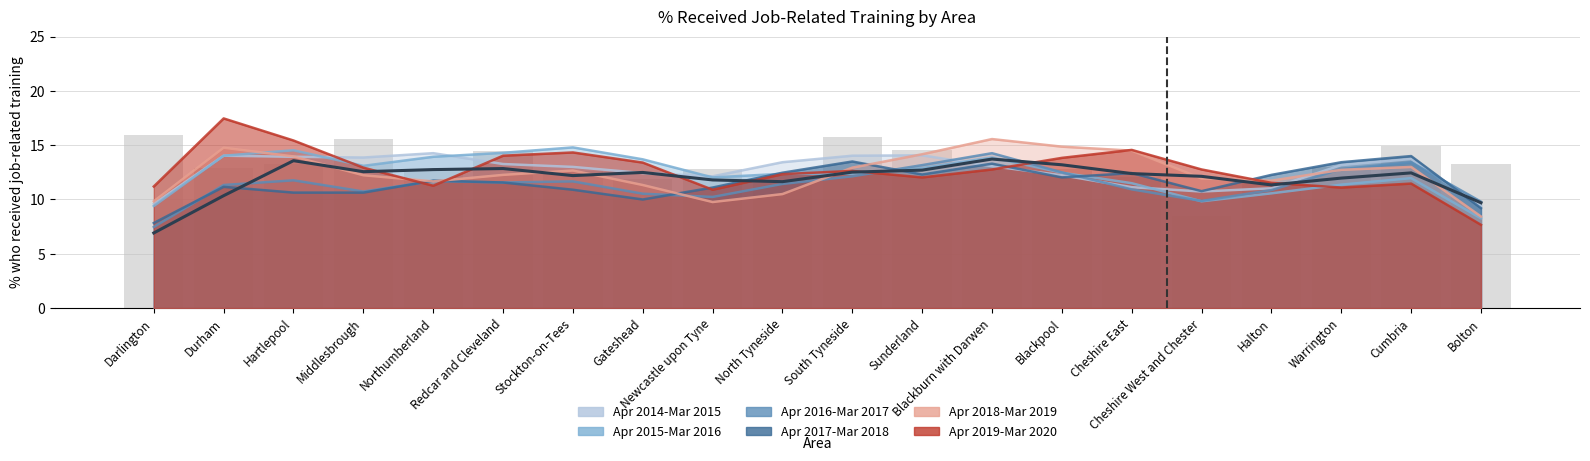

Which has a higher value, Blackburn with Darwen or Blackpool?

Blackpool